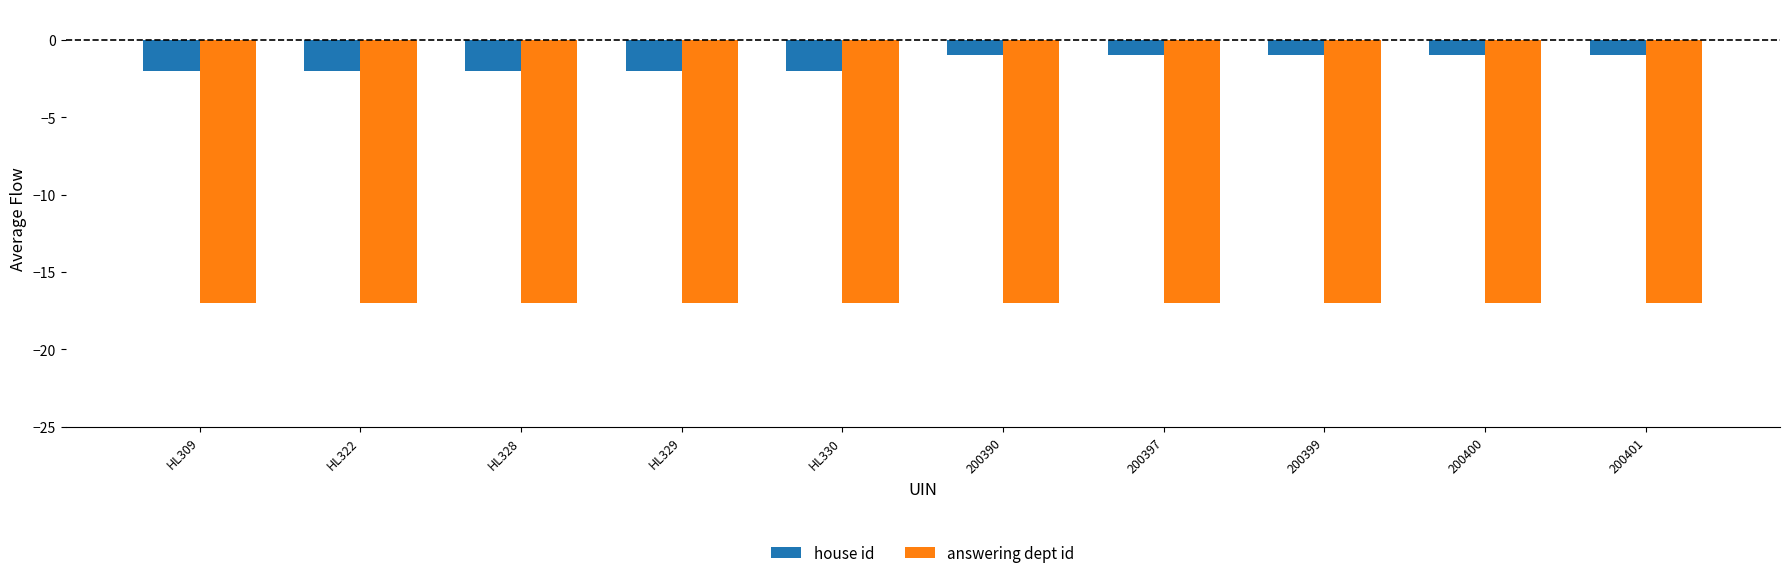

Is it true that answering dept id equals -17 at HL309?

True